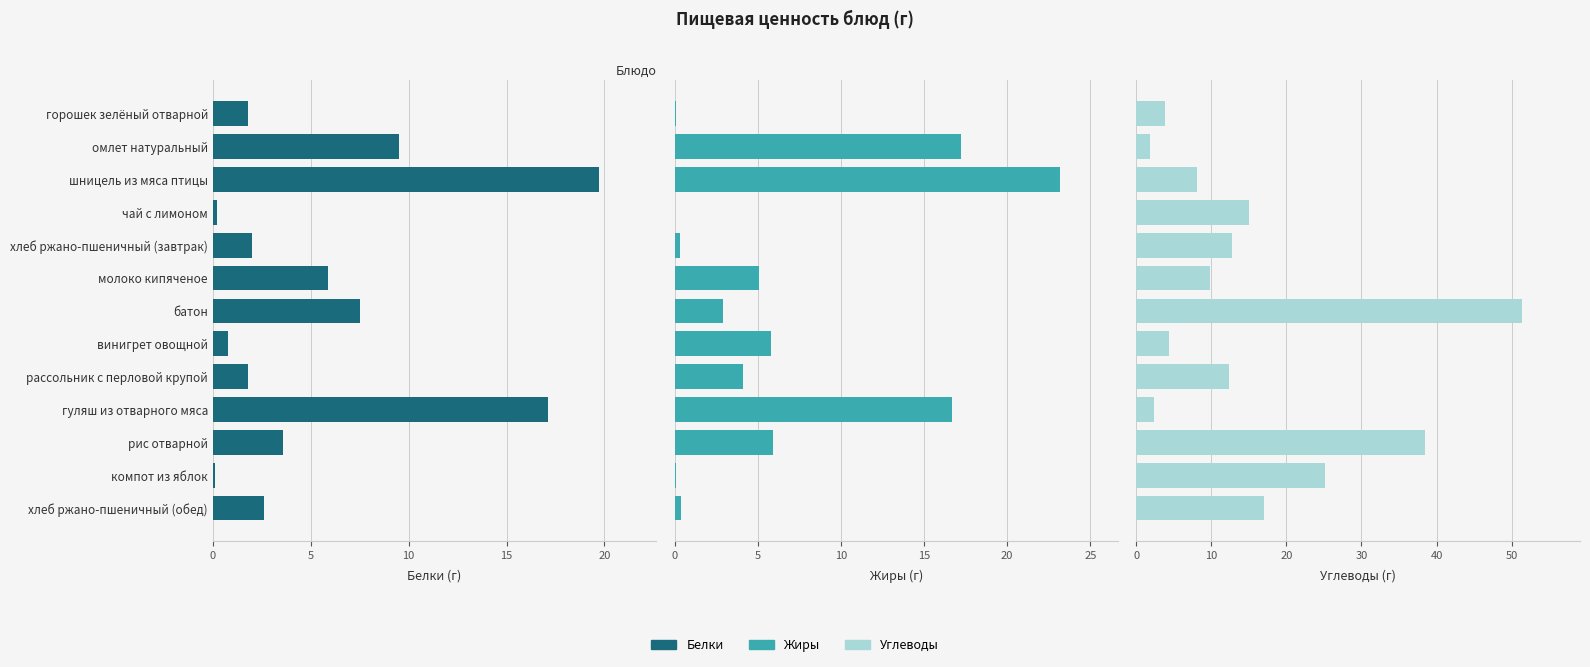

The Жиры series shows 3.9 at рис отварной. True or false?

False